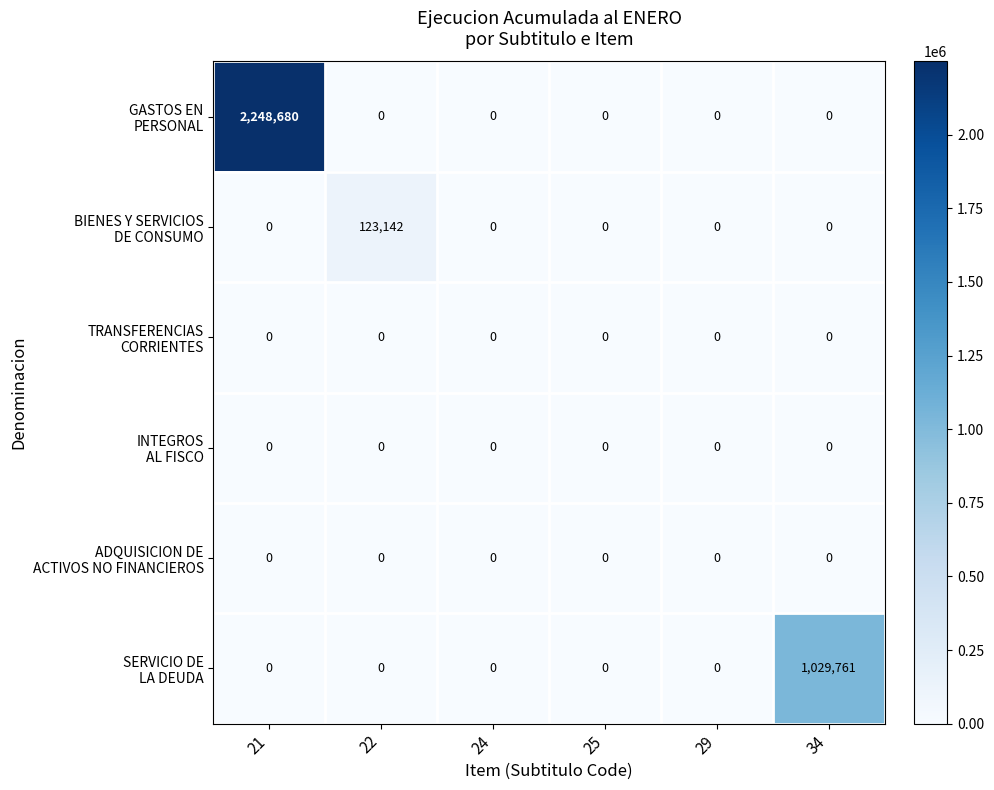

What is the spread (max minus min) of values at 22?

123142